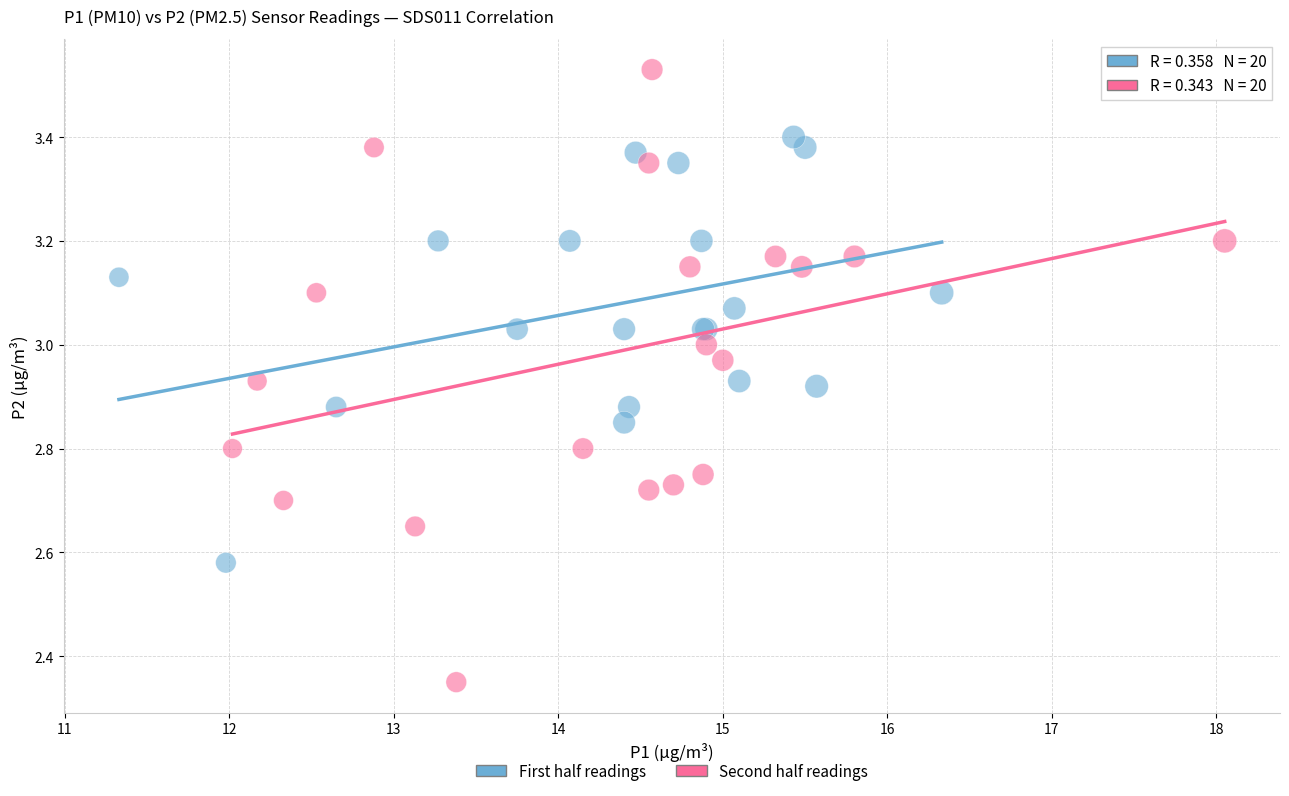

Which series contains the lowest Y value?

Second half readings